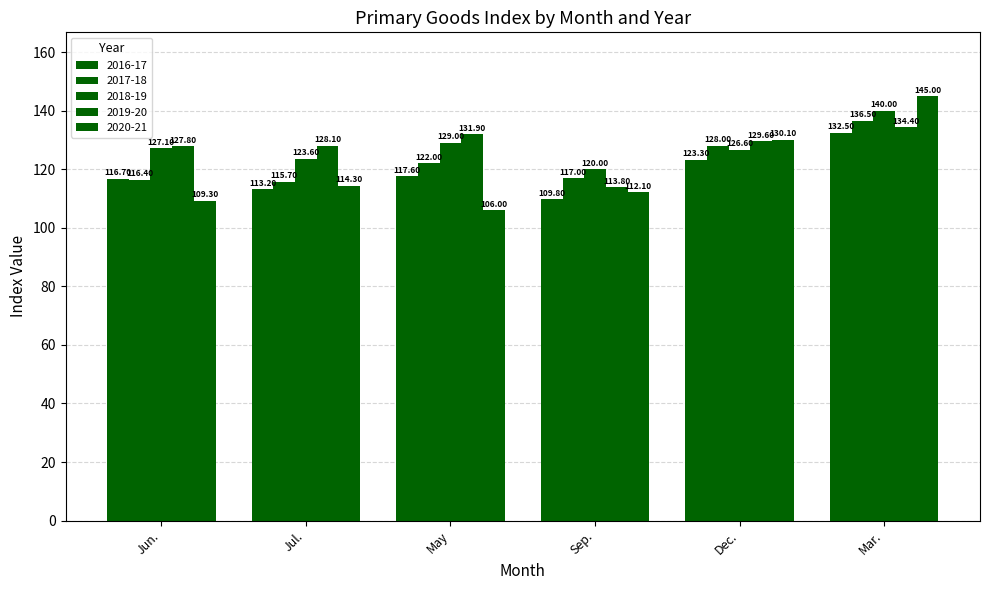

True or false: 2020-21 has a value of 74.9 at Dec..

False